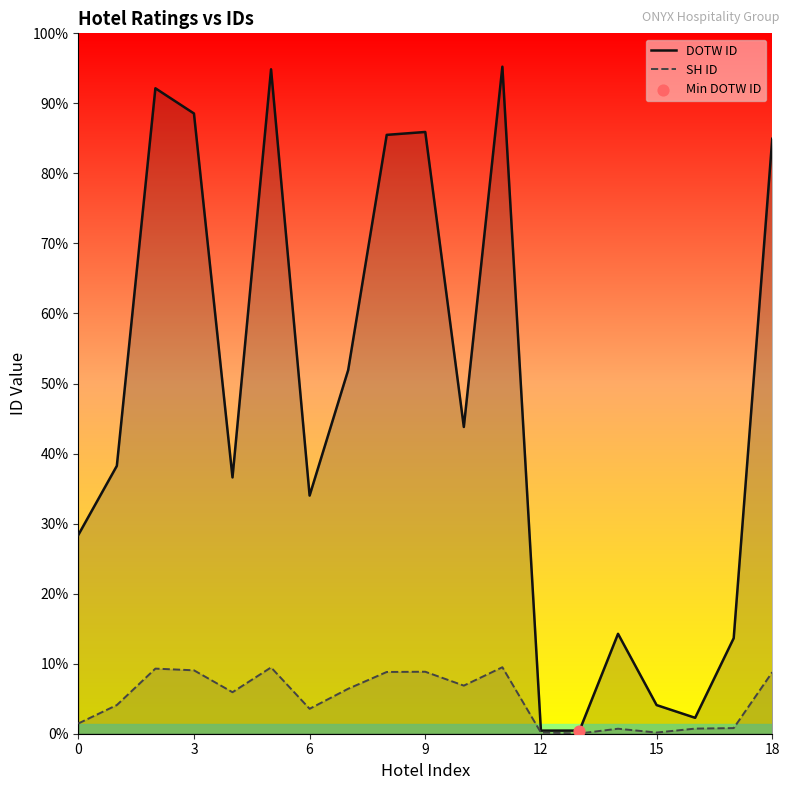

What are all the series names shown in the legend?

DOTW ID, SH ID